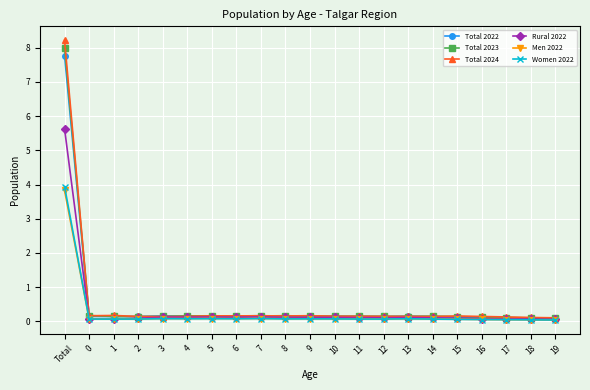

Does the chart display data point markers on the line(s)?

Yes